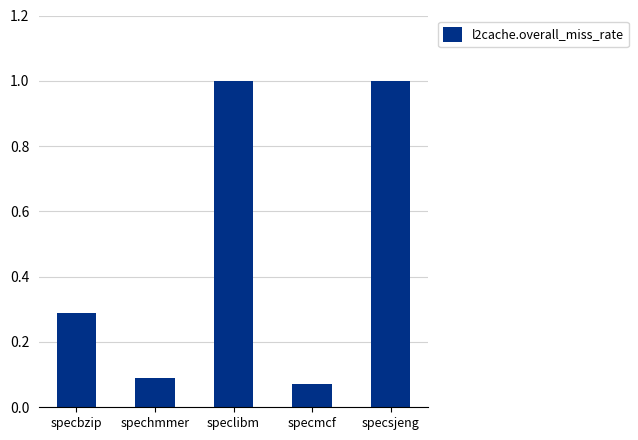

Between specbzip and spechmmer, which is larger?

specbzip